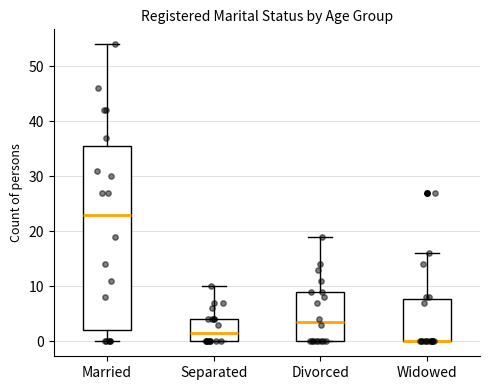

Which box is the tallest, from its lower edge to its upper edge?

Married